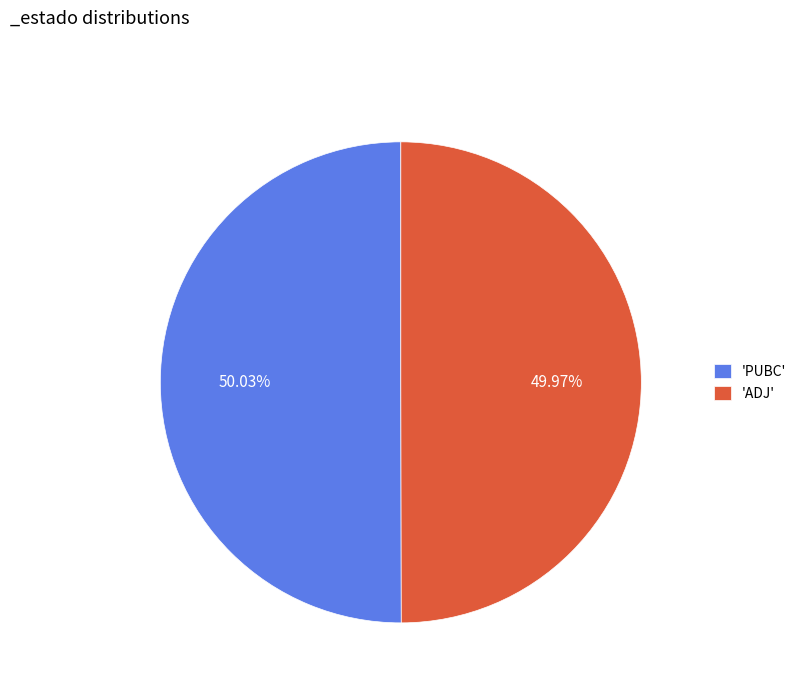

Does any single category account for the majority?

Yes